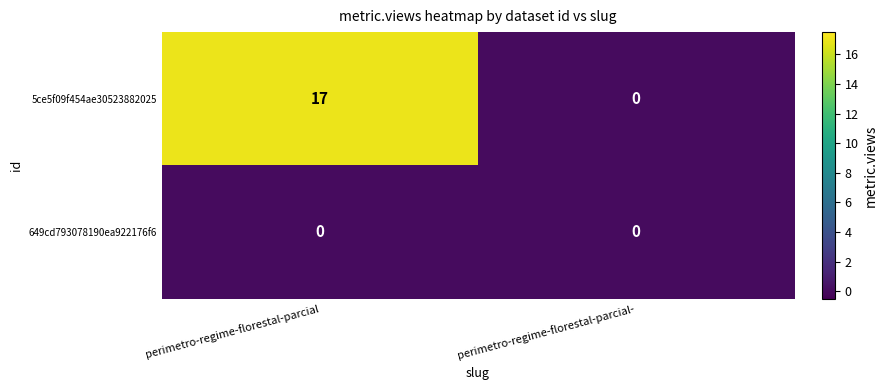

What is the sum of the 5ce5f09f454ae30523882025 values at perimetro-regime-florestal-parcial- and perimetro-regime-florestal-parcial?

17